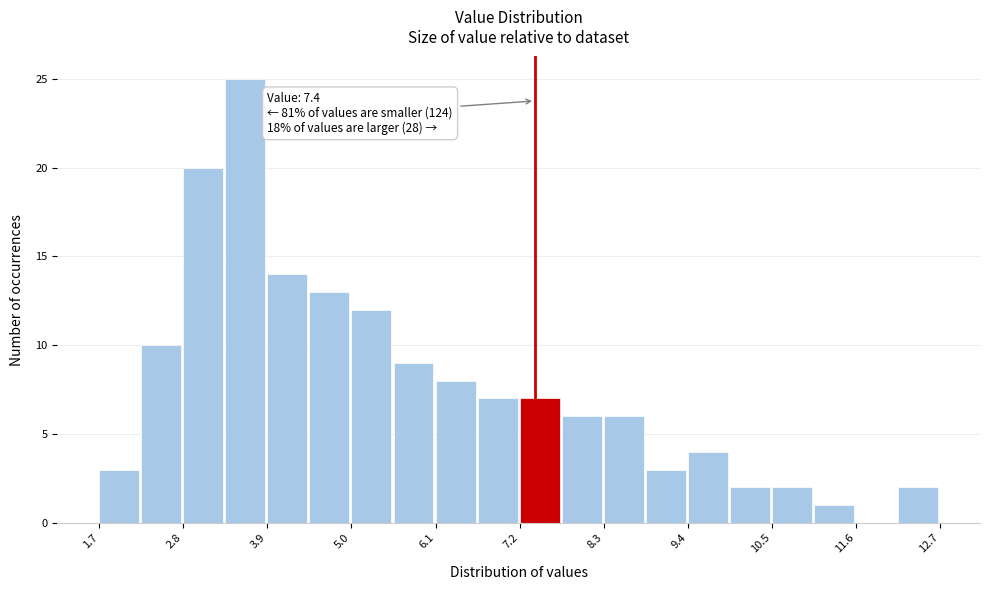

Read against the x-axis, roughly where is the centre of the tallest bar?

3.6